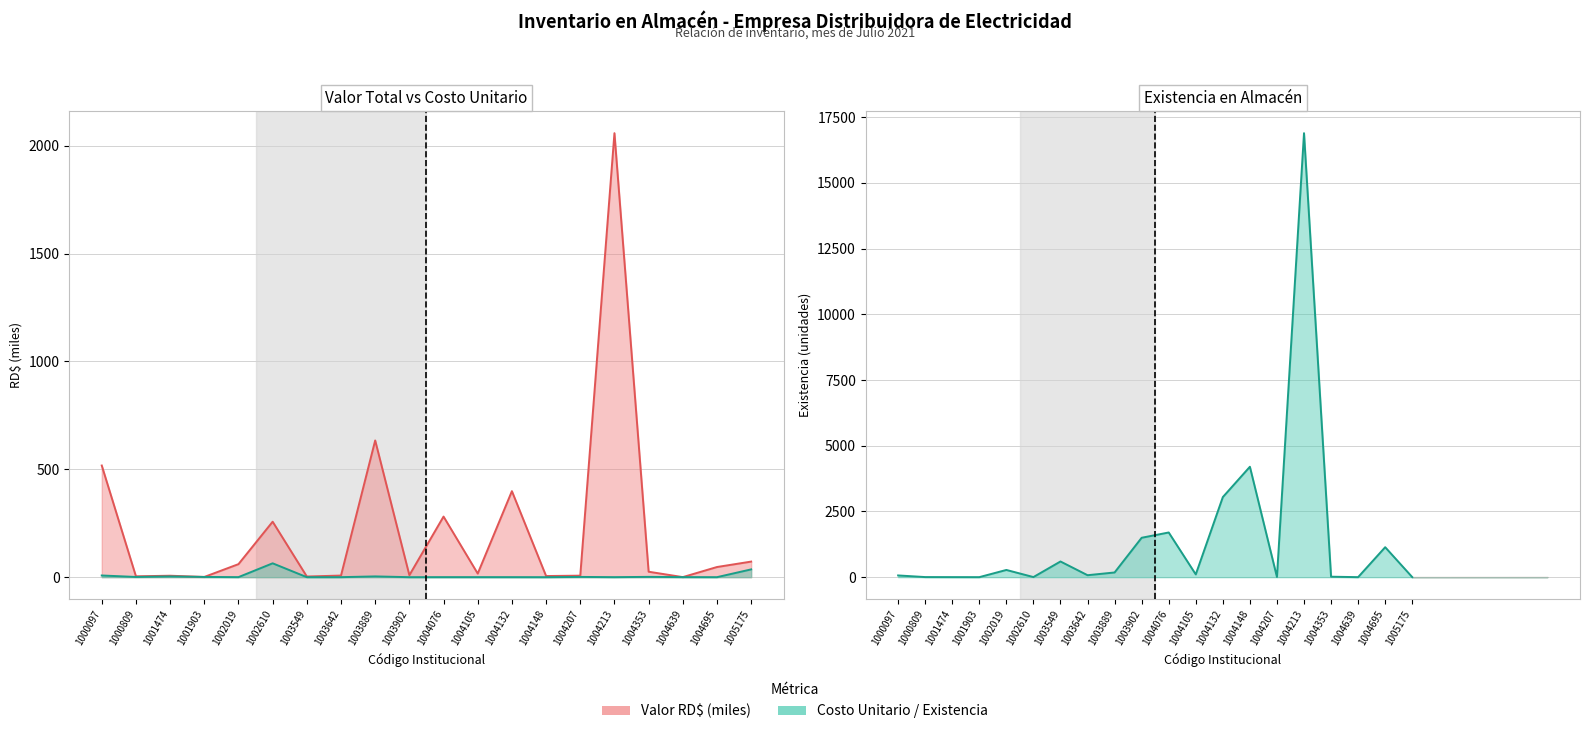

At which label is Existencia closest to 8444?

1004148